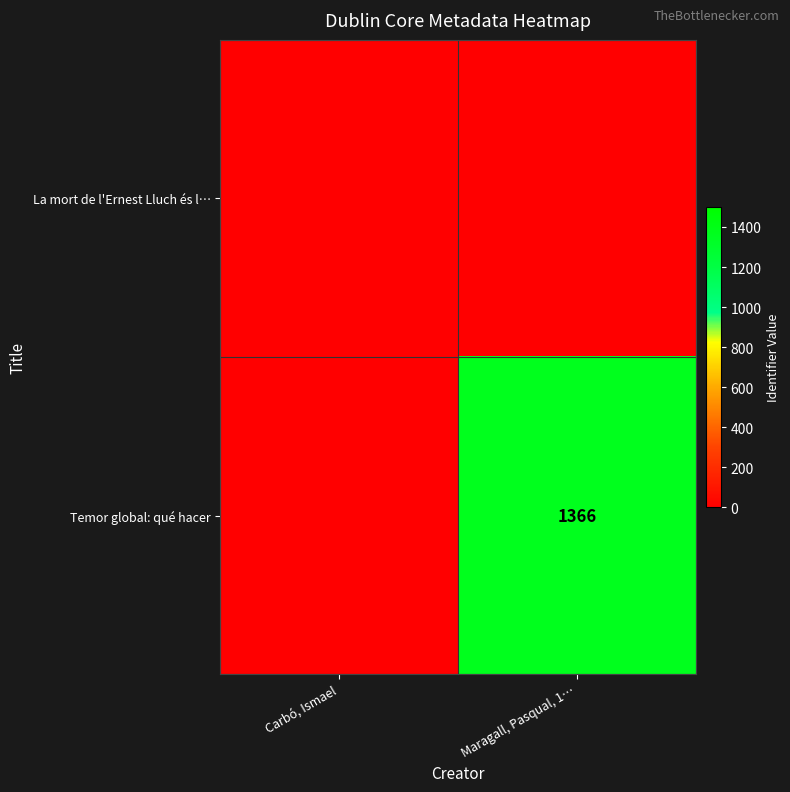

How many distinct data groups are displayed?

2